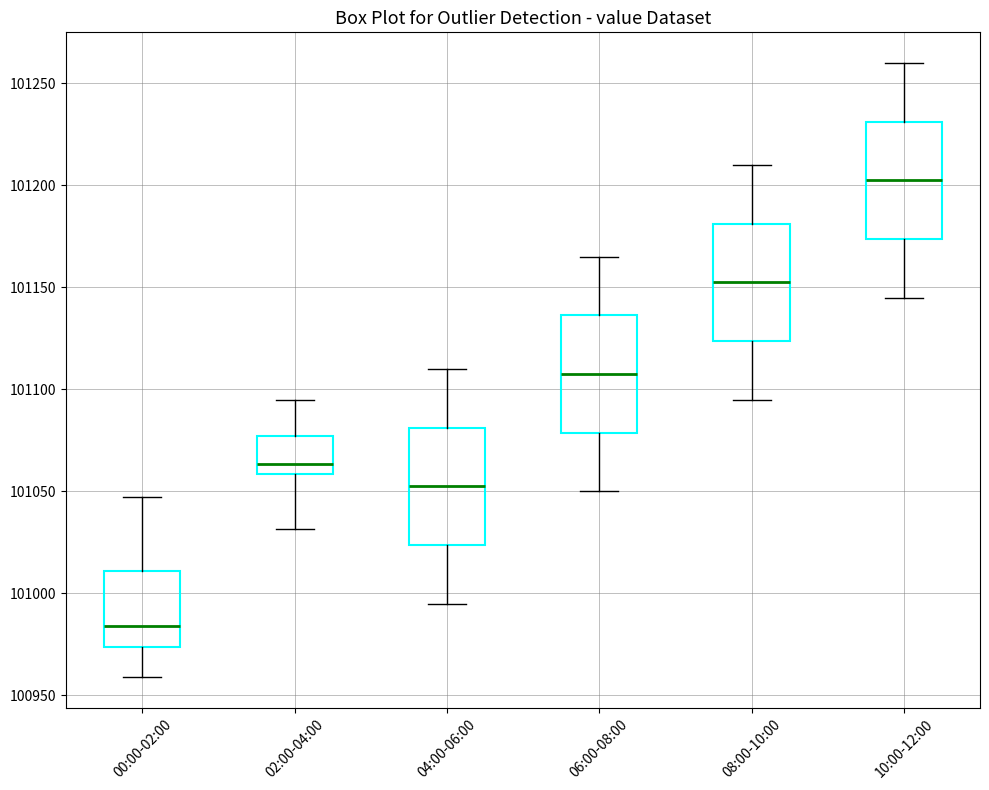

Reading left to right, read every box against the y-axis: the position of its median line, the range the box covers, and the ends of its whiskers. The values are not printed on the chart, so give them approximately, as read against the axis.

00:00-02:00: median 100985, box 100975 to 101010, whiskers 100960 to 101045
02:00-04:00: median 101065, box 101060 to 101075, whiskers 101030 to 101095
04:00-06:00: median 101055, box 101025 to 101080, whiskers 100995 to 101110
06:00-08:00: median 101110, box 101080 to 101135, whiskers 101050 to 101165
08:00-10:00: median 101155, box 101125 to 101180, whiskers 101095 to 101210
10:00-12:00: median 101205, box 101175 to 101230, whiskers 101145 to 101260